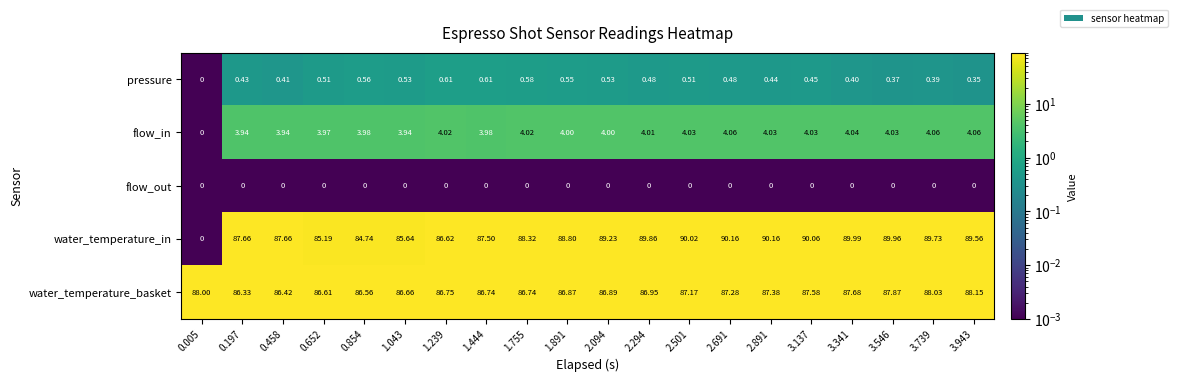

Count the number of data series in this chart.

5